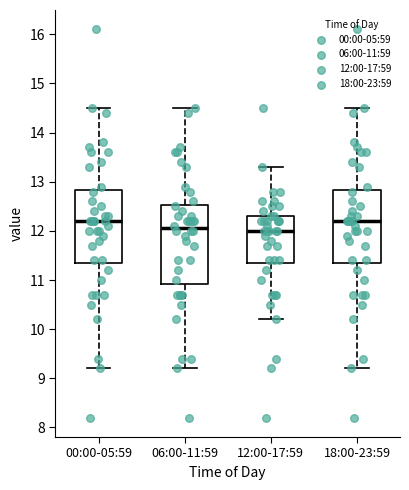

Reading left to right, read every box against the y-axis: the position of its median line, the range the box covers, and the ends of its whiskers. The values are not printed on the chart, so give them approximately, as read against the axis.

00:00-05:59: median 12.2, box 11.4 to 12.8, whiskers 9.2 to 14.5
06:00-11:59: median 12.1, box 10.9 to 12.5, whiskers 9.2 to 14.5
12:00-17:59: median 12.0, box 11.4 to 12.3, whiskers 10.2 to 13.3
18:00-23:59: median 12.2, box 11.4 to 12.8, whiskers 9.2 to 14.5